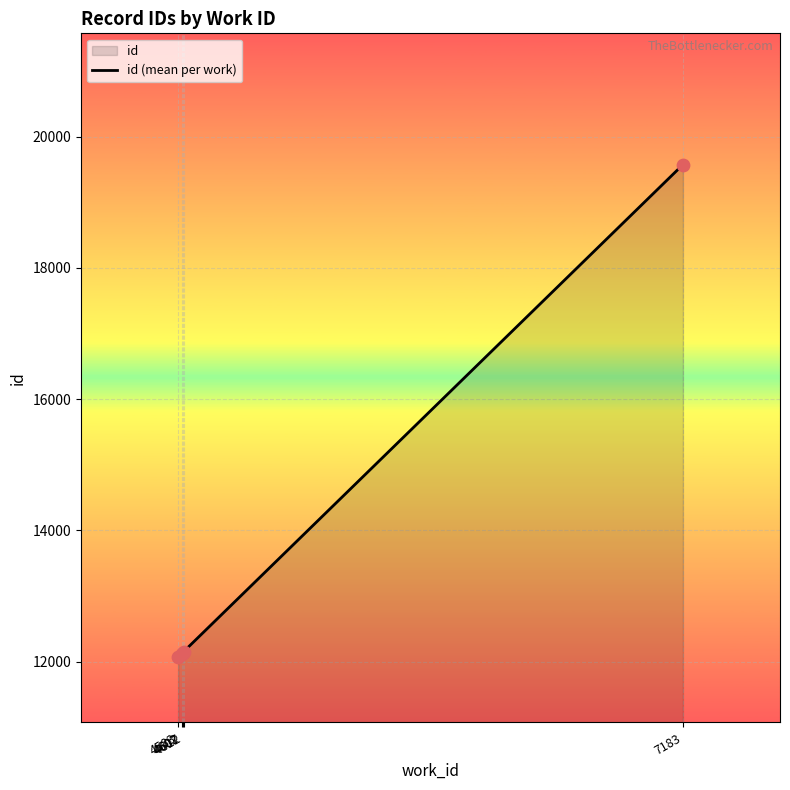

Which has a higher value, 7183 or 4607?

7183